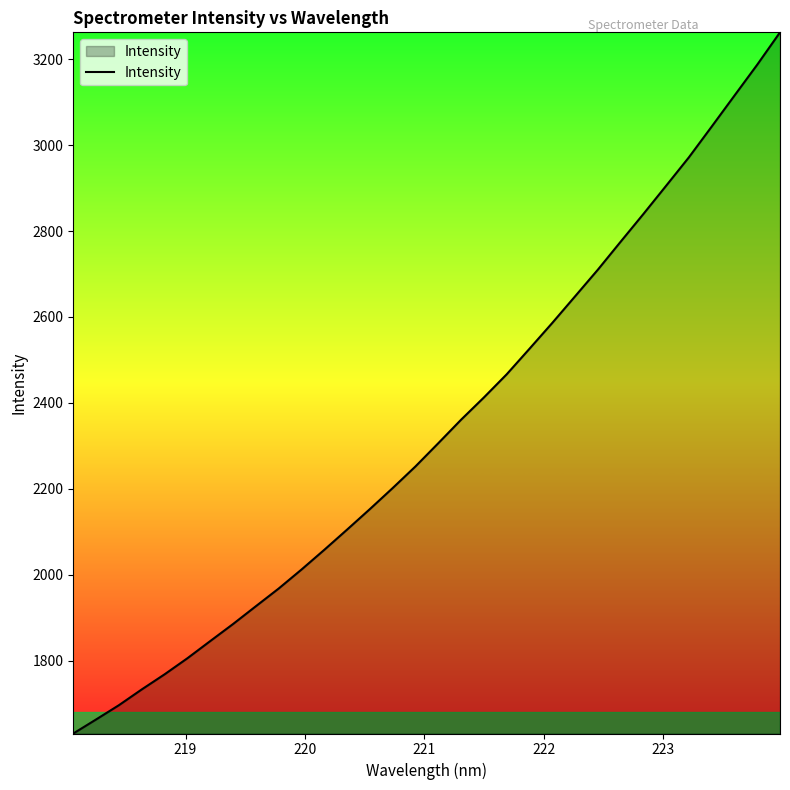

What is the maximum value shown in the chart?

3262.6